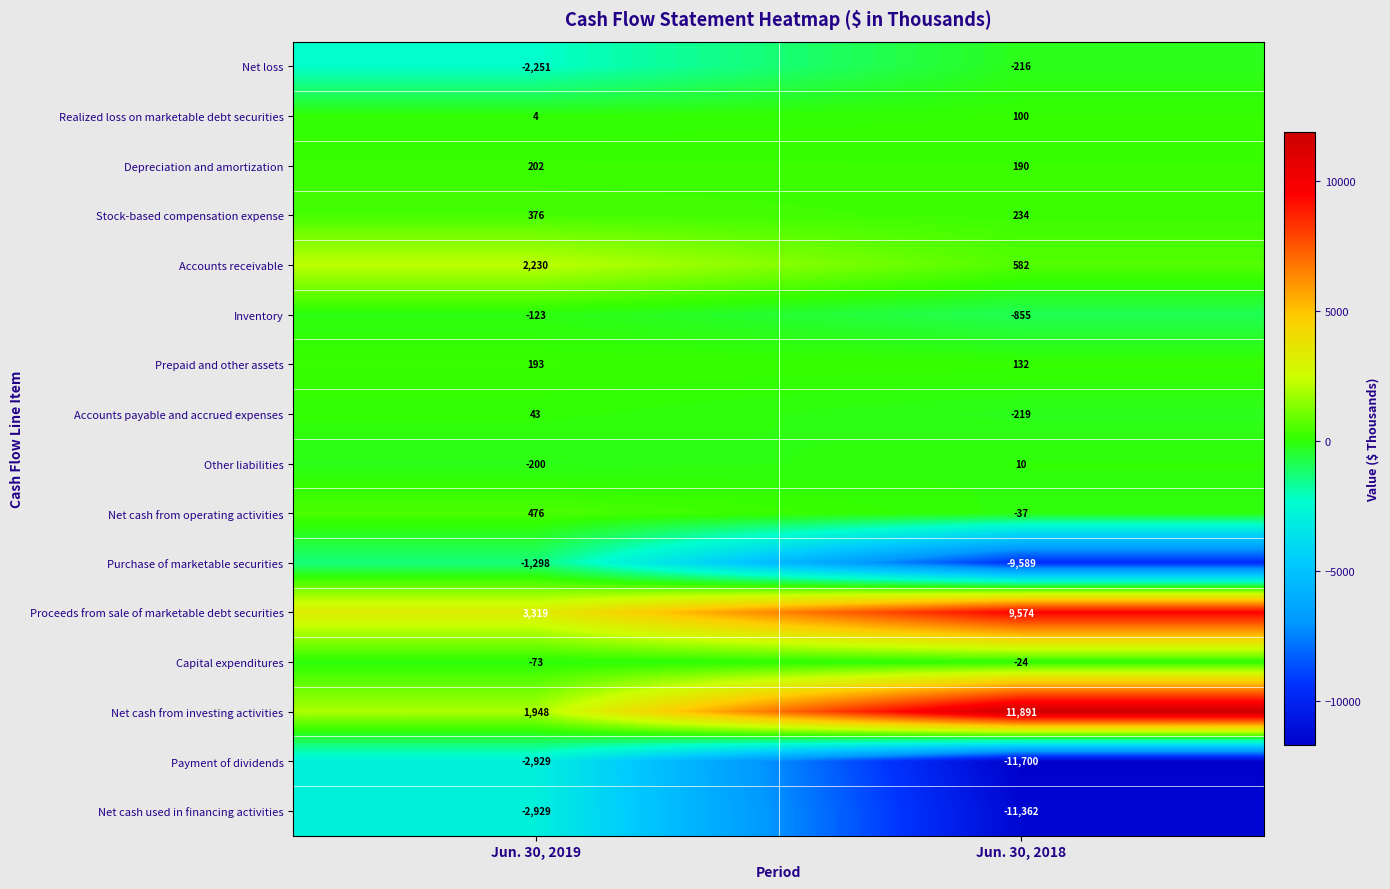

At which label does Depreciation and amortization reach its minimum?

Jun. 30, 2018